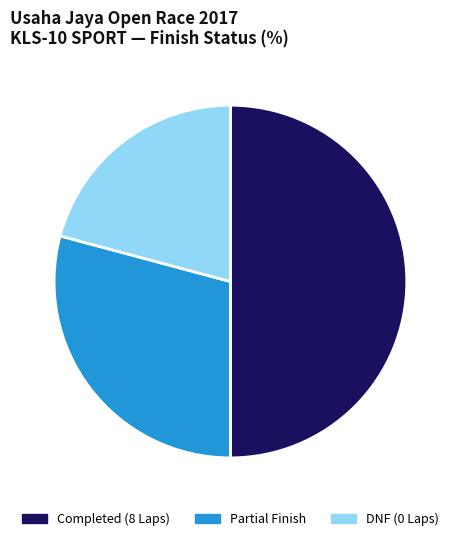

What is the ratio of the value at DNF (0 Laps) to the value at Completed (8 Laps)?

0.4